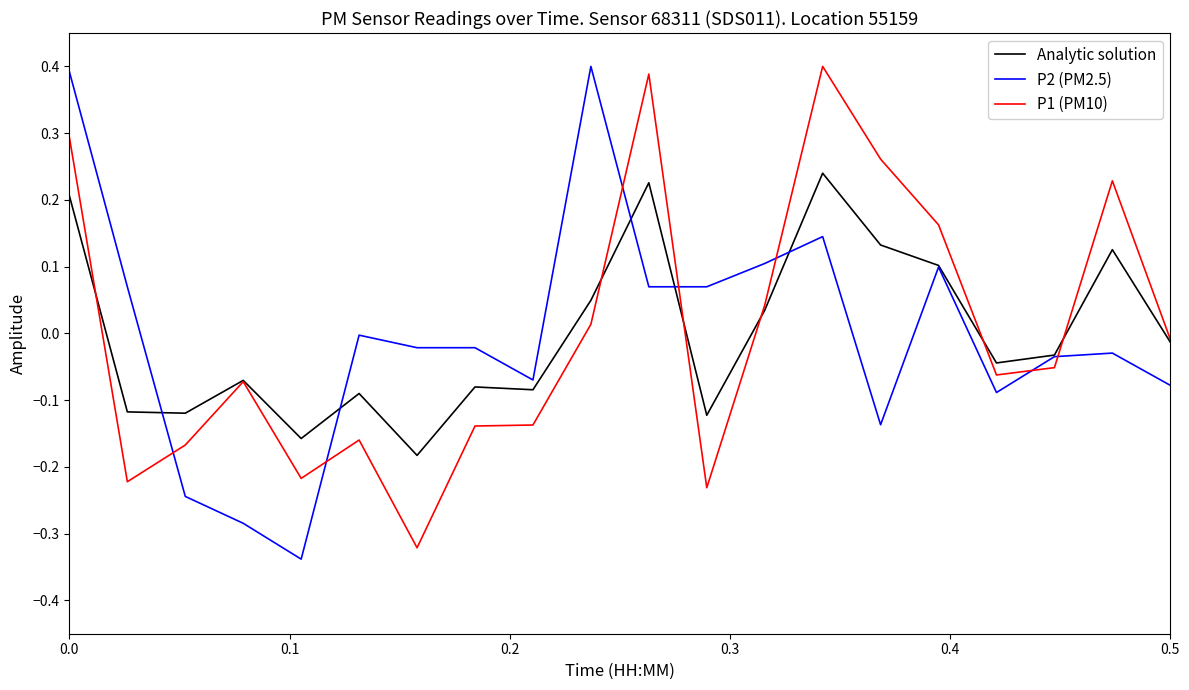

How many lines are shown in the chart?

3